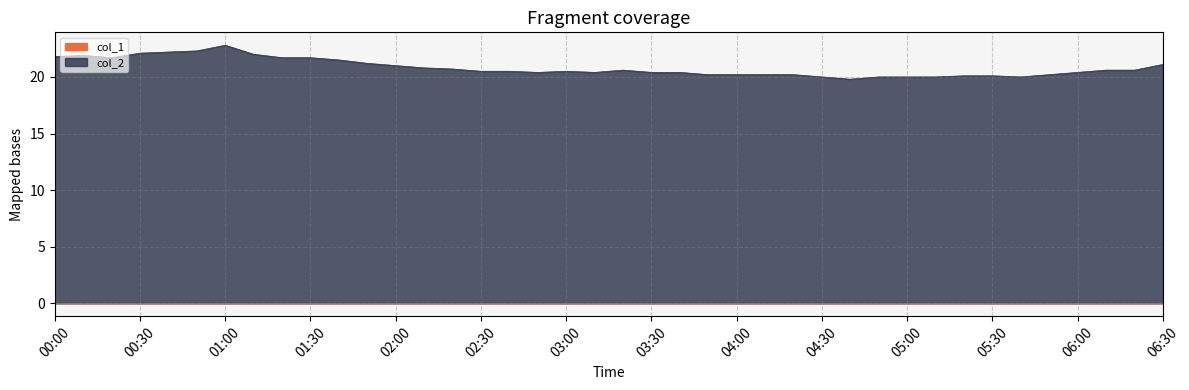

How many values are below 20?

1